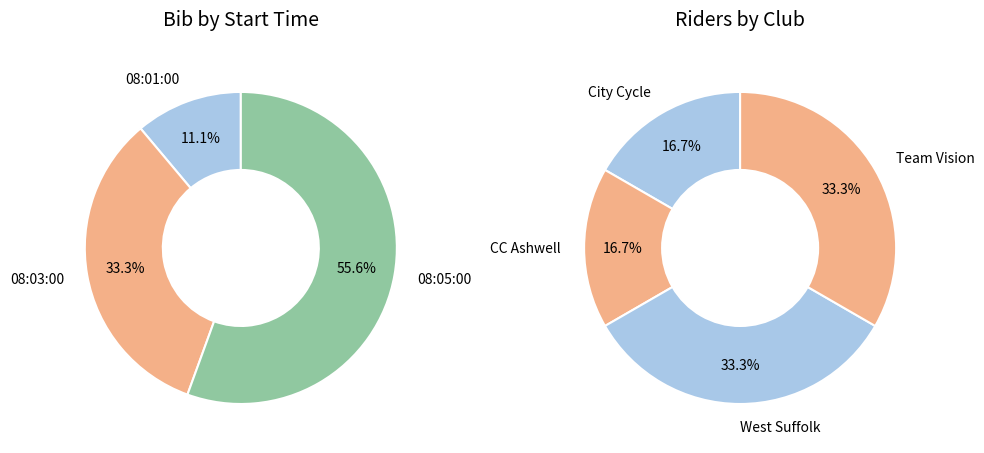

To the nearest percent, what is the average slice percentage?

33%